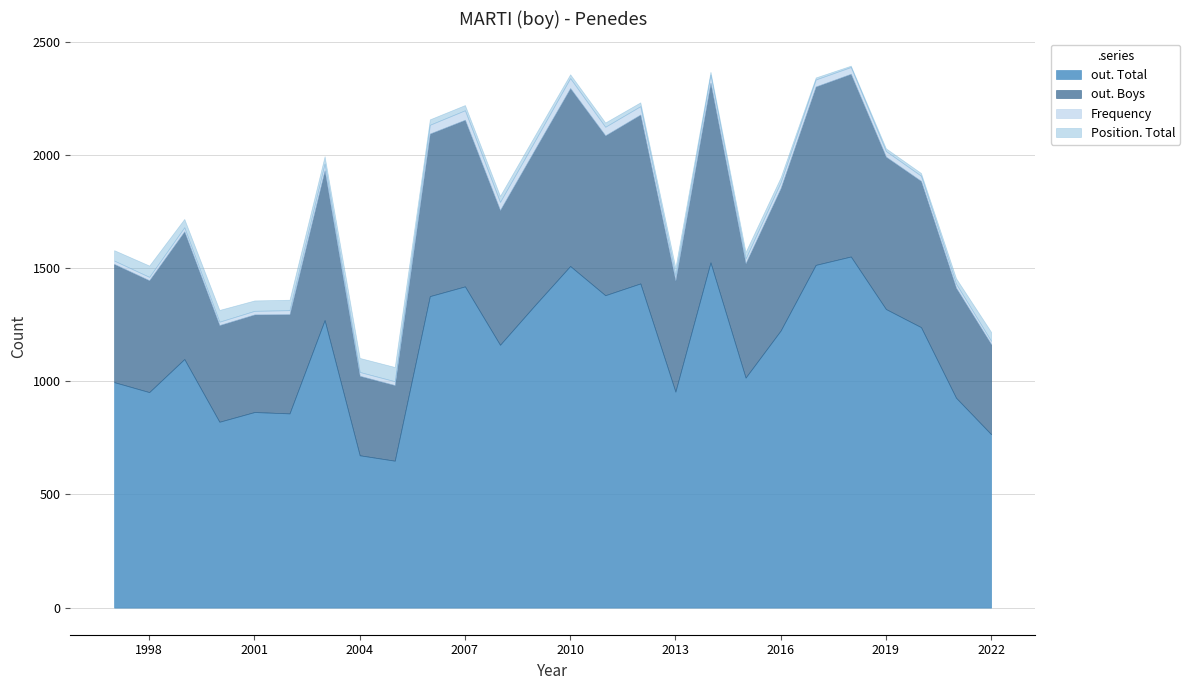

What is the difference between the maximum and second lowest values in the out. Total series?

878